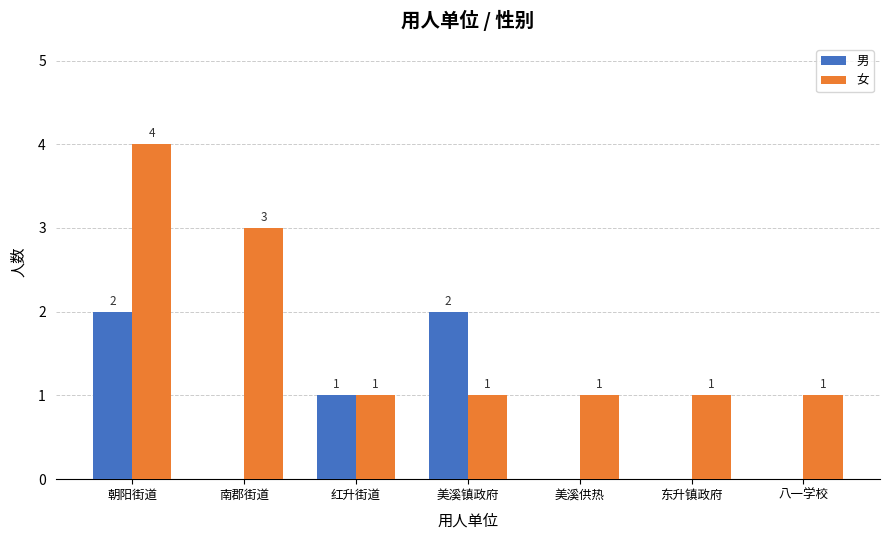

Reading left to right, extract all data points from this chart.

男: 2	0	1	2	0	0	0
女: 4	3	1	1	1	1	1